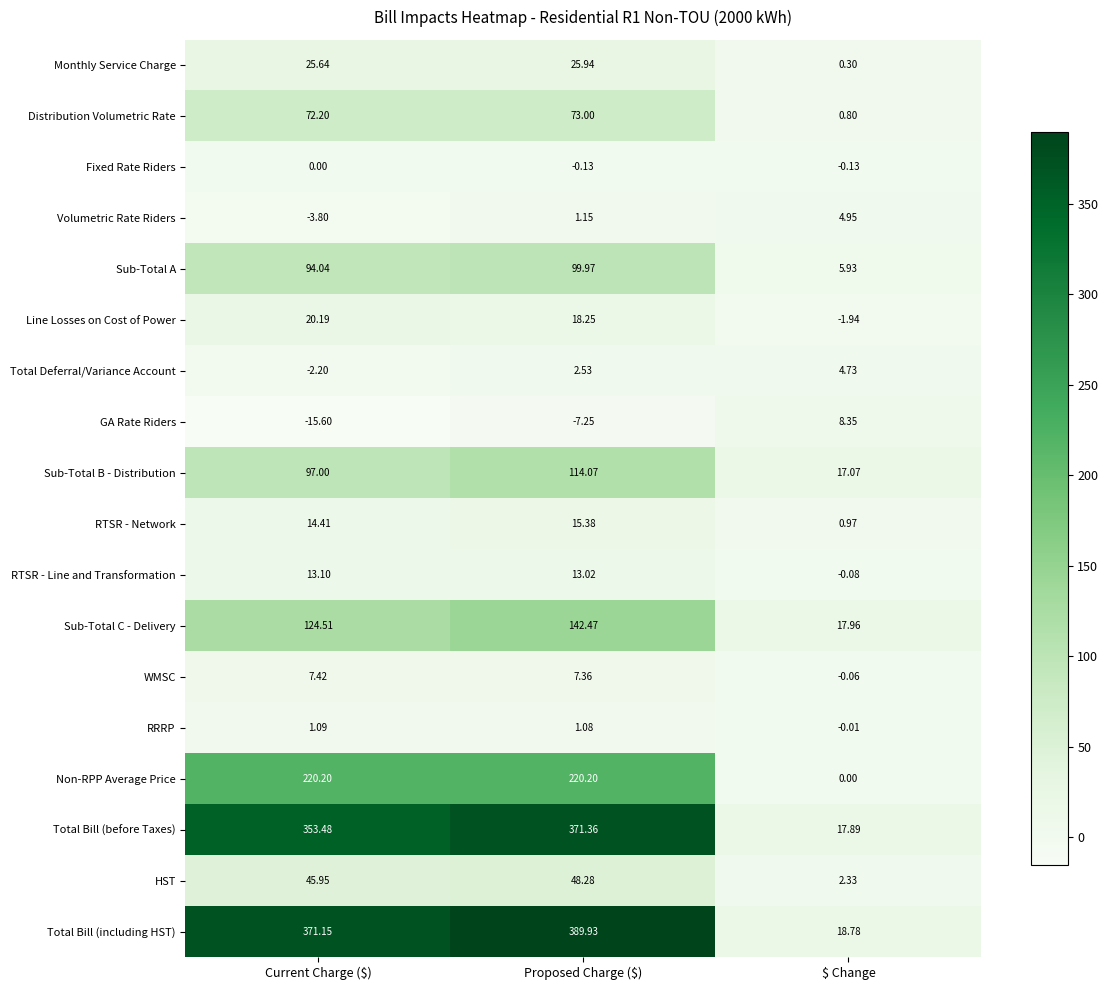

Which series changed the most between Proposed Charge ($) and $ Change?

Total Bill (including HST)